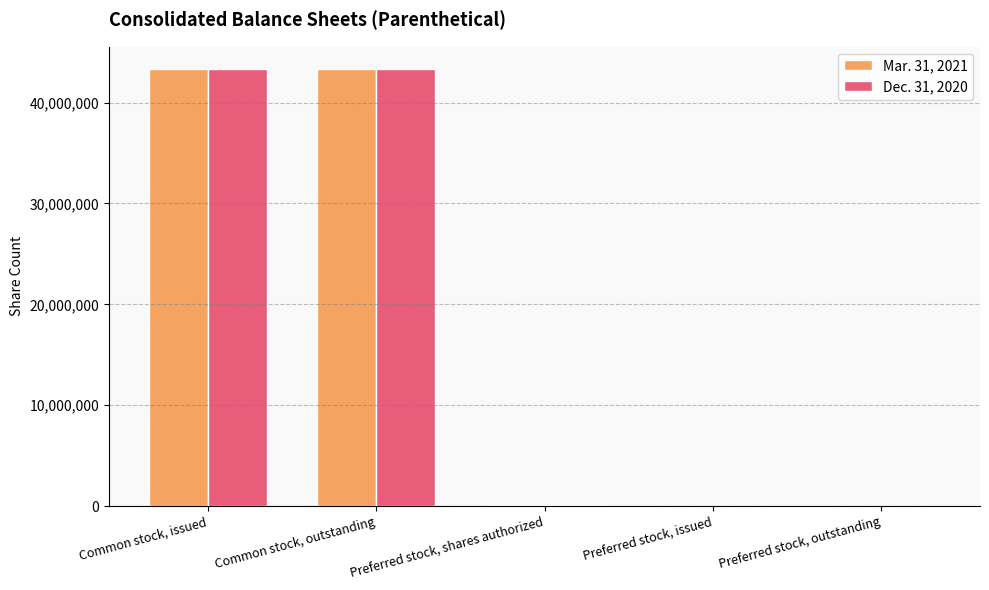

Is the value of Mar. 31, 2021 at Preferred stock, outstanding greater than the value of Dec. 31, 2020 at Common stock, issued?

No